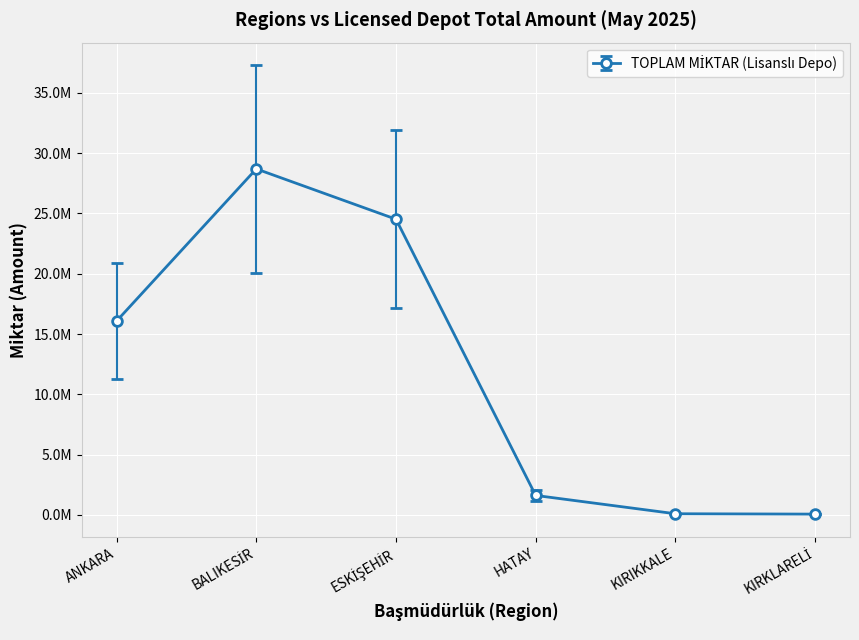

How many series are shown in this chart?

1